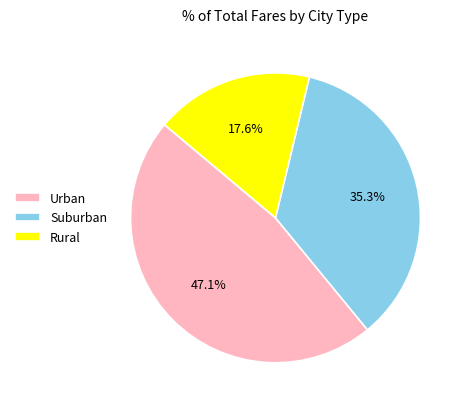

What percentage is NOT represented by Suburban?

64.7%